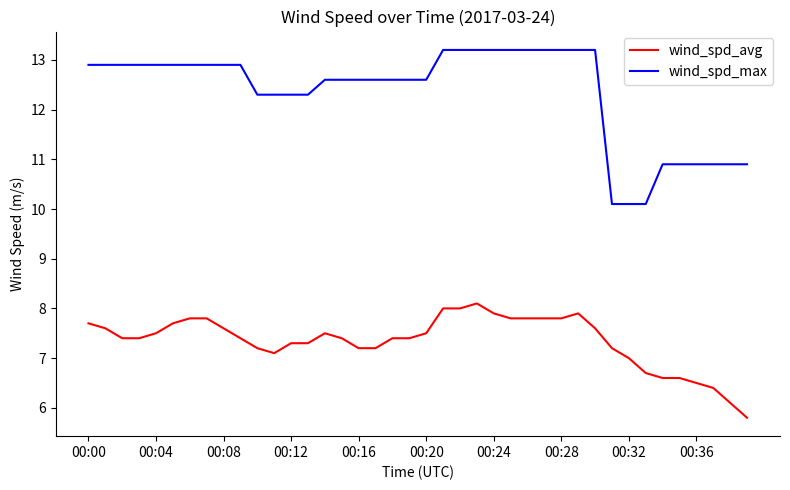

List the series in order of their overall mean, lowest first.

wind_spd_avg, wind_spd_max